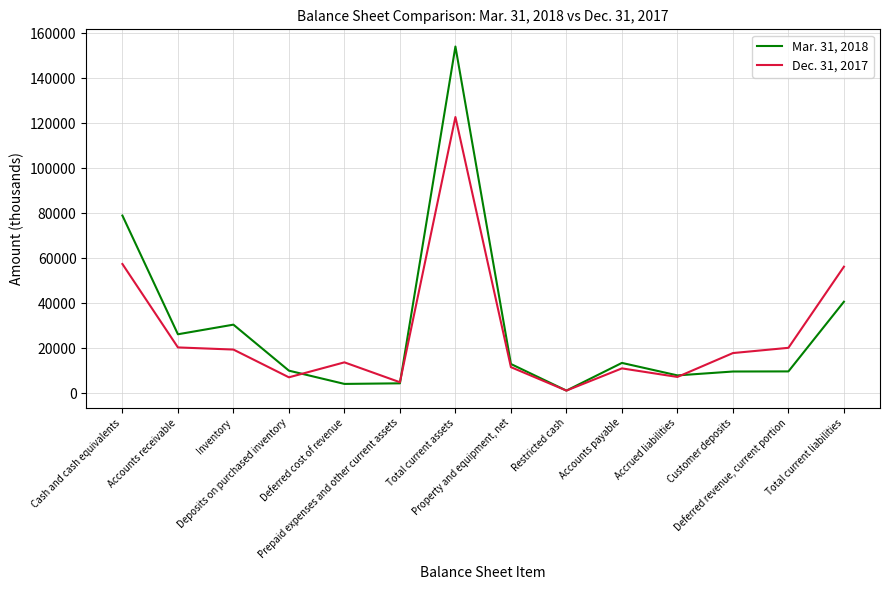

Read the Dec. 31, 2017 value at Total current assets.

122691